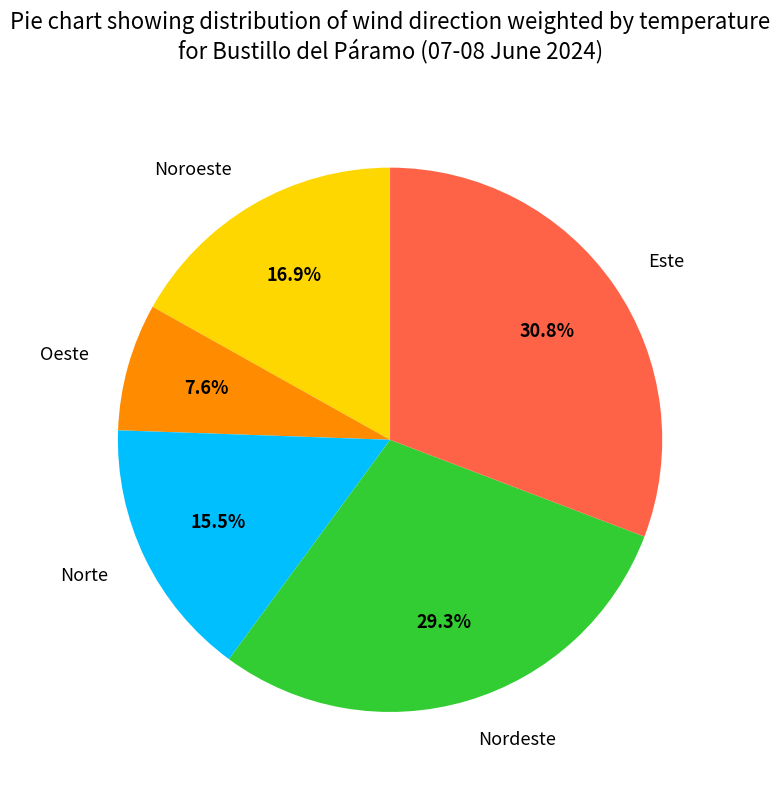

Which has a higher value, Norte or Noroeste?

Noroeste